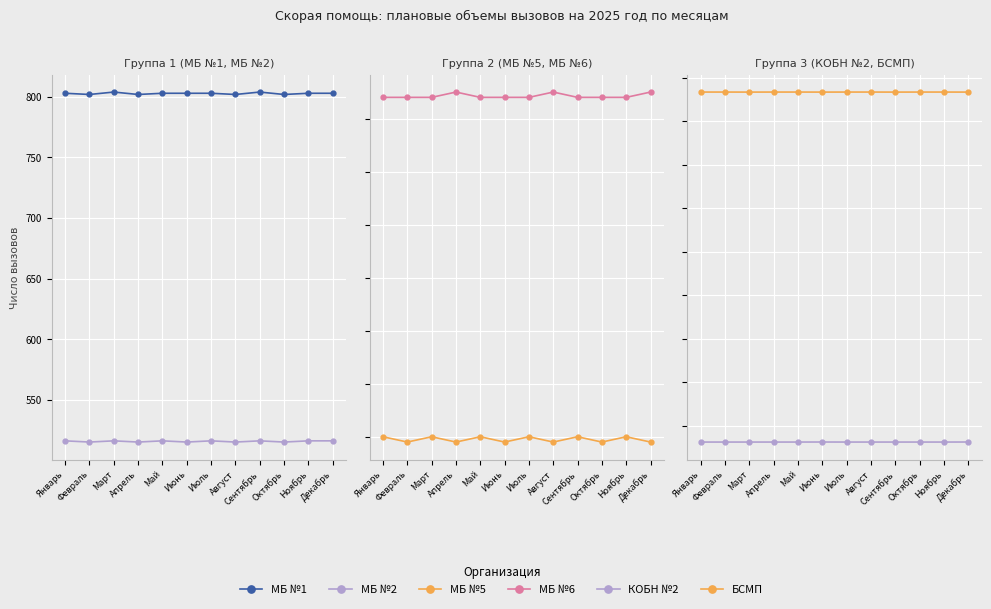

At which label does МБ №2 reach its peak?

Январь